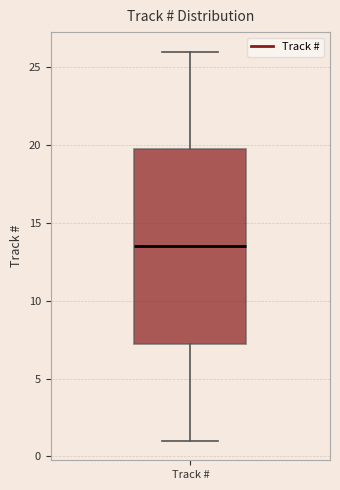

Read this box plot against the y-axis: the position of the median line, the range covered by the box, and the ends of both whiskers. The values are not printed on the chart, so give them approximately, as read against the axis.

median 13.5, box 7.5 to 20.0, whiskers 1.0 to 26.0